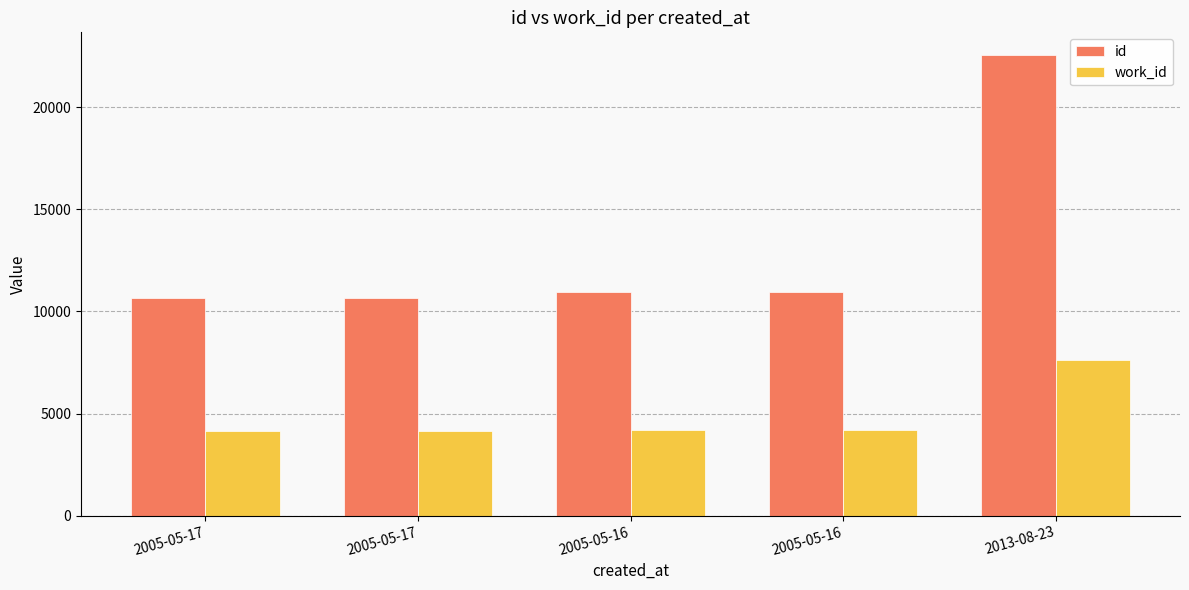

What is the minimum value for id?

10658